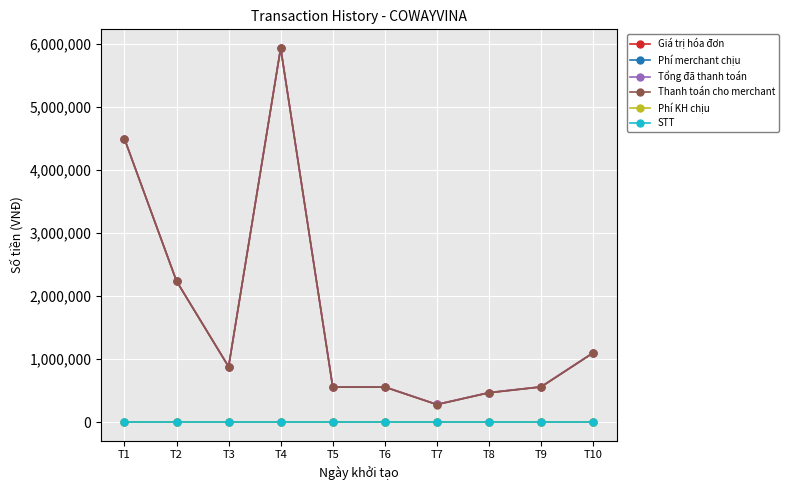

Reading left to right, transcribe all the data shown in this chart.

Giá trị hóa đơn: T1=4500000	T2=2240000	T3=880000	T4=5940000	T5=558000	T6=558000	T7=280000	T8=467500	T9=560000	T10=1100000
Phí merchant chịu: T1=3300	T2=3300	T3=3300	T4=3300	T5=3300	T6=3300	T7=3300	T8=3300	T9=3300	T10=3300
Tổng đã thanh toán: T1=4500000	T2=2240000	T3=880000	T4=5940000	T5=558000	T6=558000	T7=280000	T8=467500	T9=560000	T10=1100000
Thanh toán cho merchant: T1=4496700	T2=2236700	T3=876700	T4=5936700	T5=554700	T6=554700	T7=276700	T8=464200	T9=556700	T10=1096700
Phí KH chịu: T1=0	T2=0	T3=0	T4=0	T5=0	T6=0	T7=0	T8=0	T9=0	T10=0
STT: T1=1	T2=2	T3=3	T4=4	T5=5	T6=6	T7=7	T8=8	T9=9	T10=10